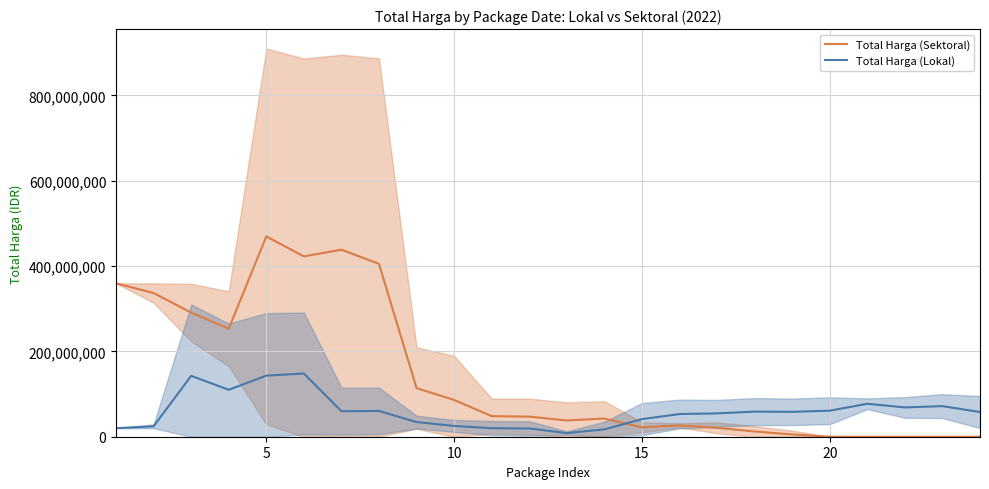

How many intersections are there between Total Harga (Sektoral) and Total Harga (Lokal)?

1